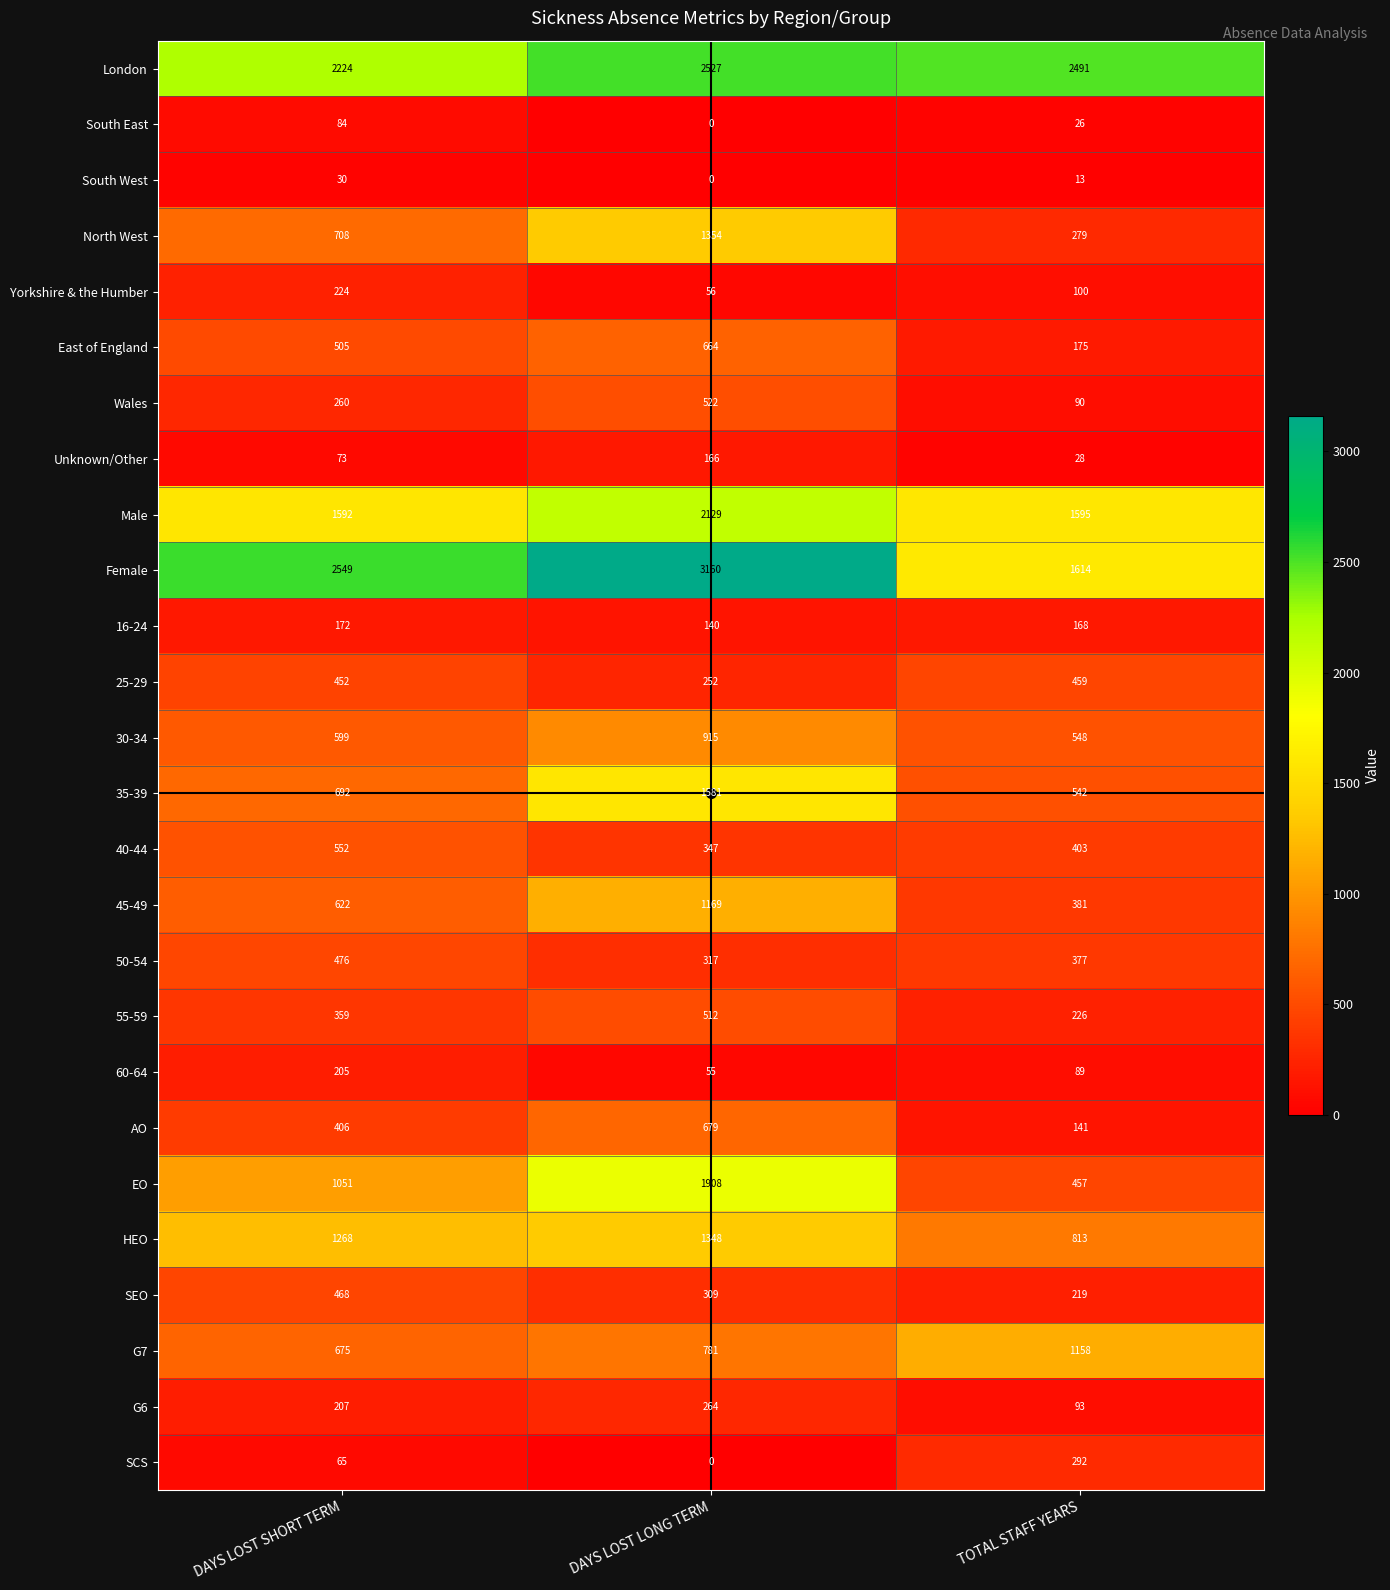

Which series has the widest spread of values?

Female